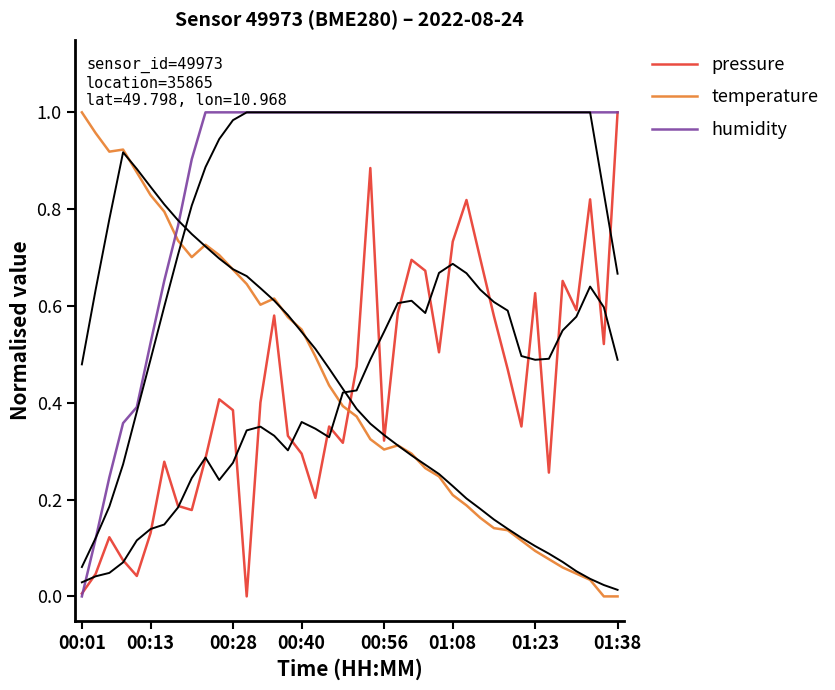

True or false: pressure has more than 1 points higher than both neighbors.

True